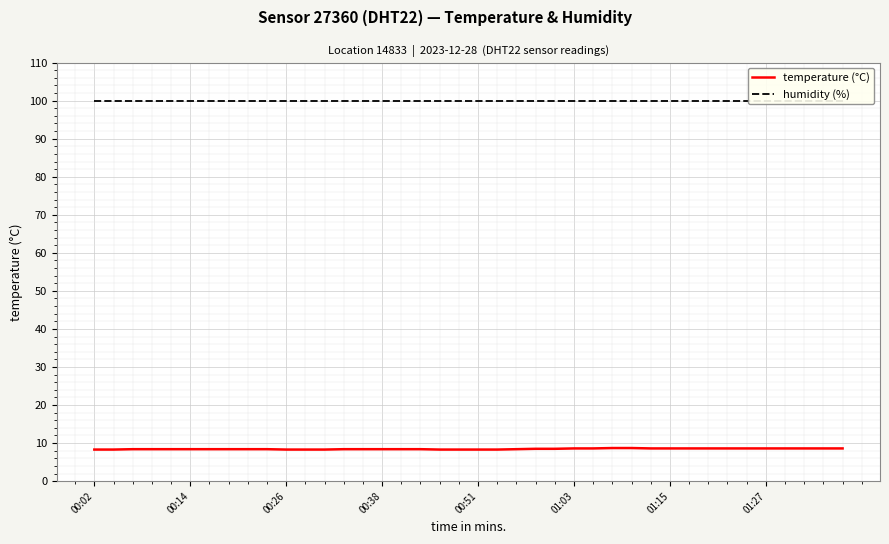

The temperature (°C) series shows 8.4 at 17. True or false?

True